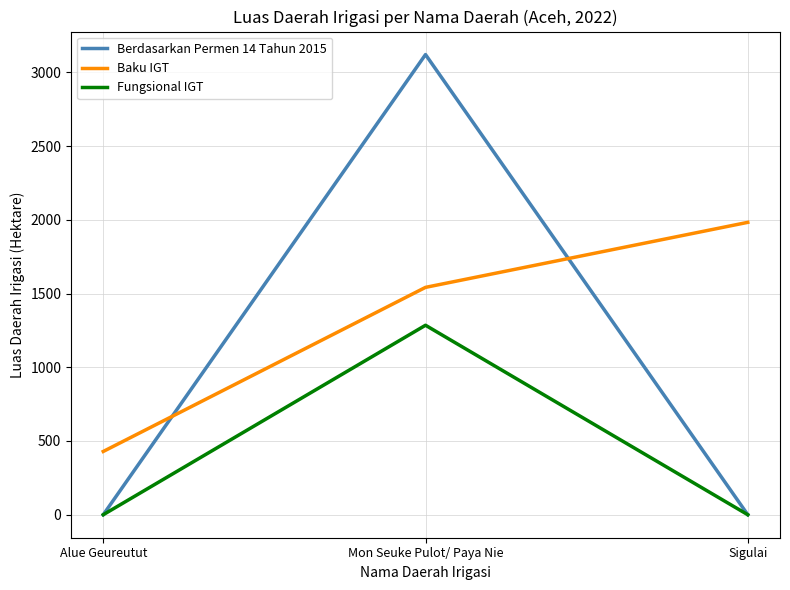

Count the Fungsional IGT values in the range 0 to 1285.

3